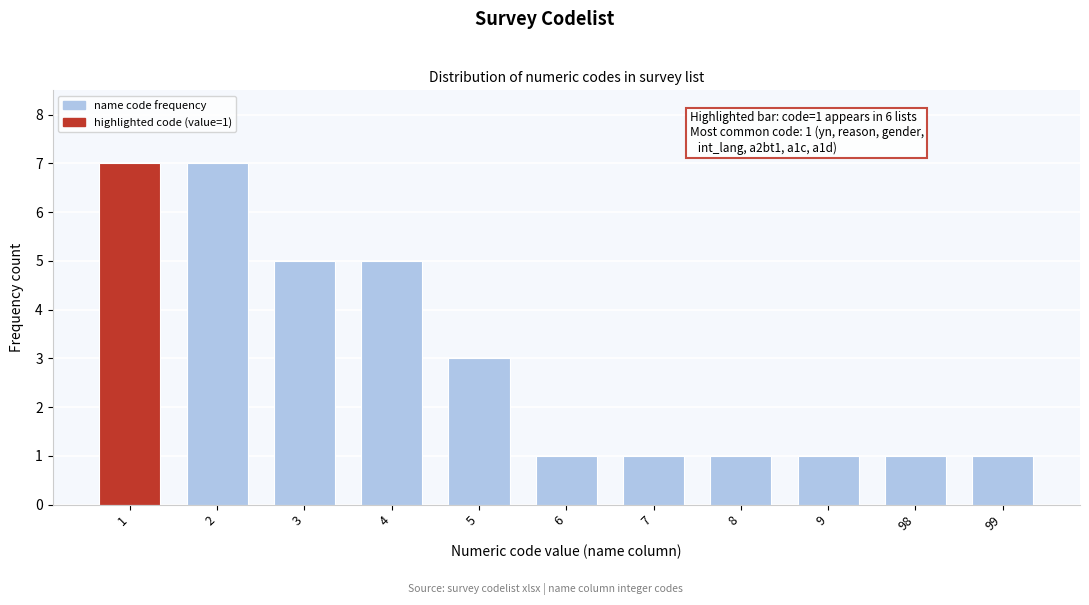

Reading left to right, extract all data points from this chart.

1=7	2=7	3=5	4=5	5=3	6=1	7=1	8=1	9=1	98=1	99=1